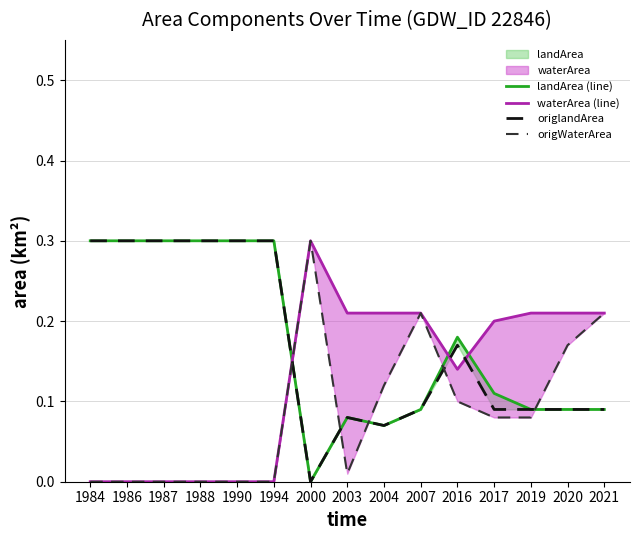

At which category is the sum across all series the highest?

1984